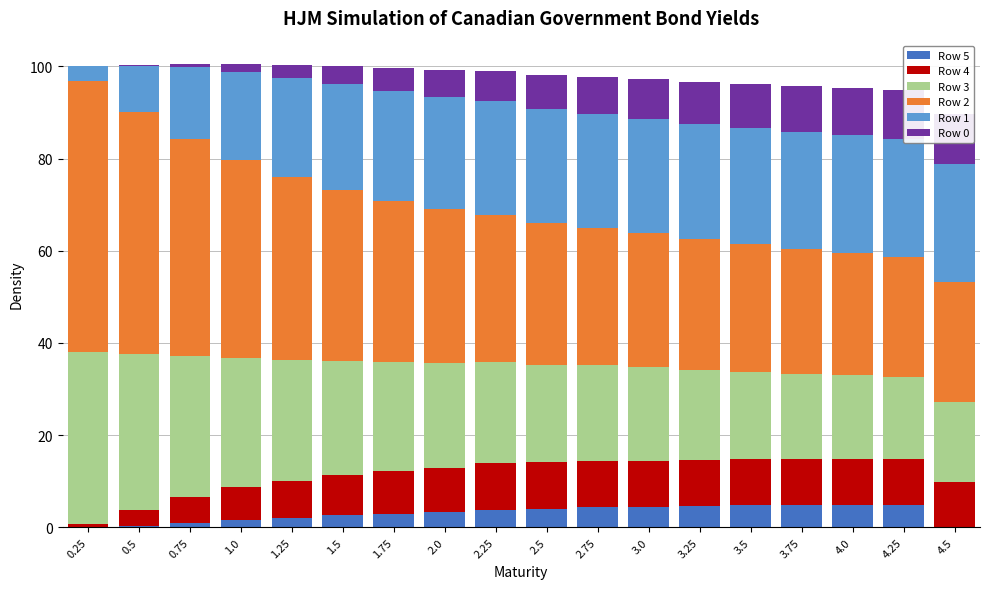

At which category does the chart reach its peak across all series?

0.25